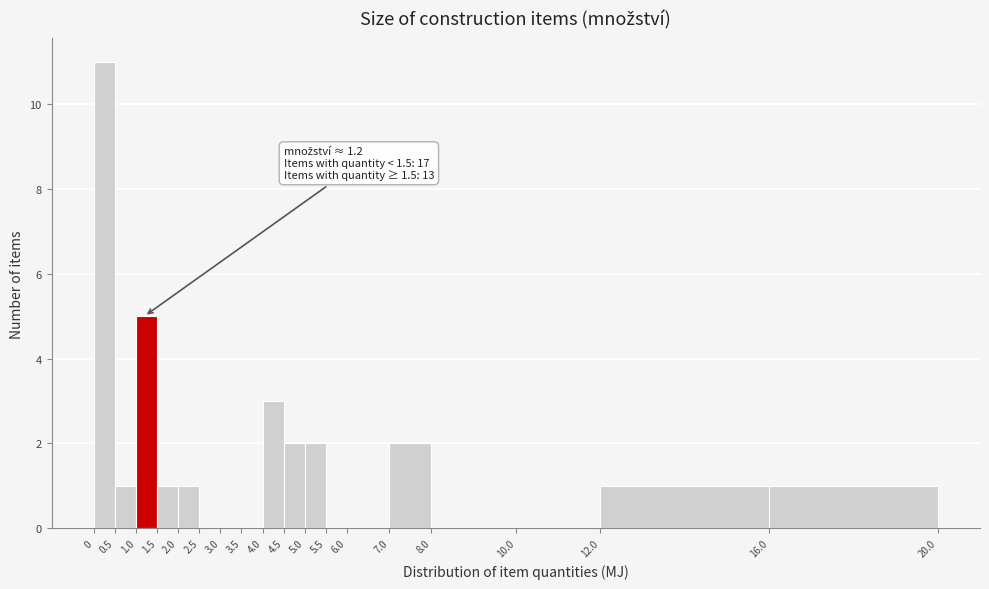

Over which range of the x-axis is the bar tallest?

0 to 0.5